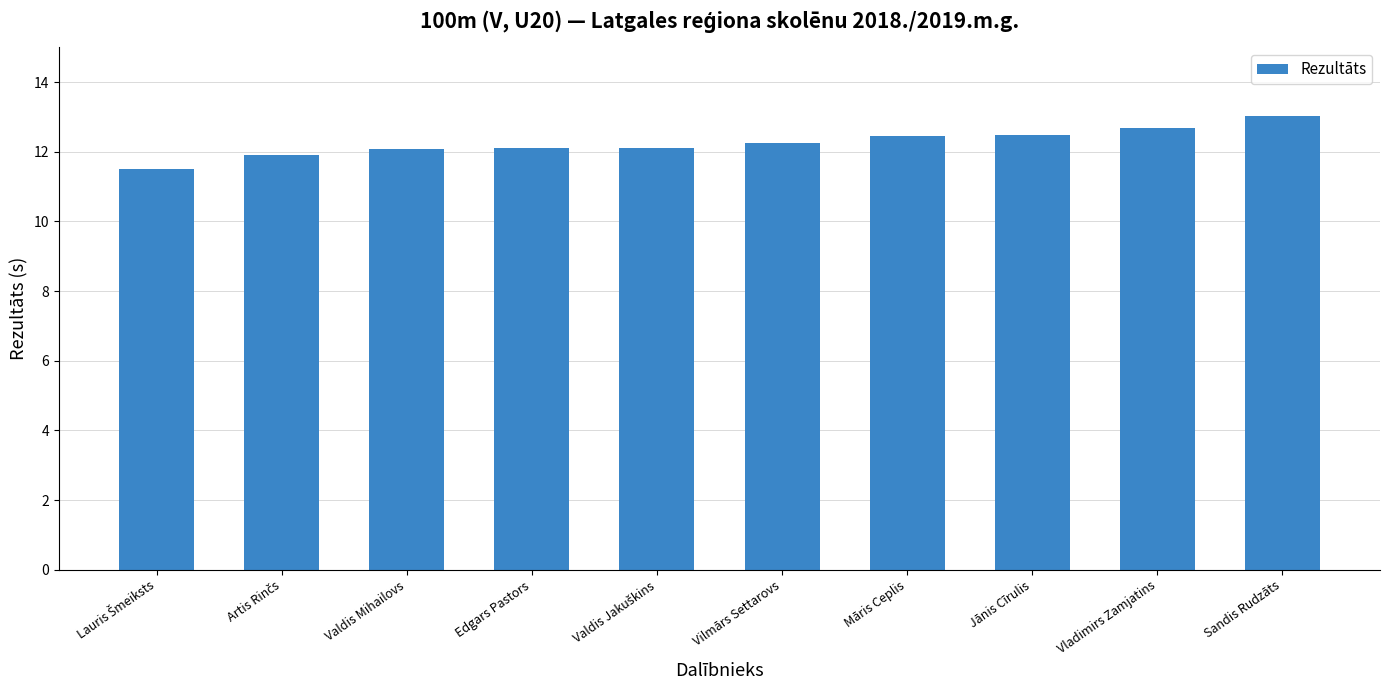

How many data points are above 12?

8